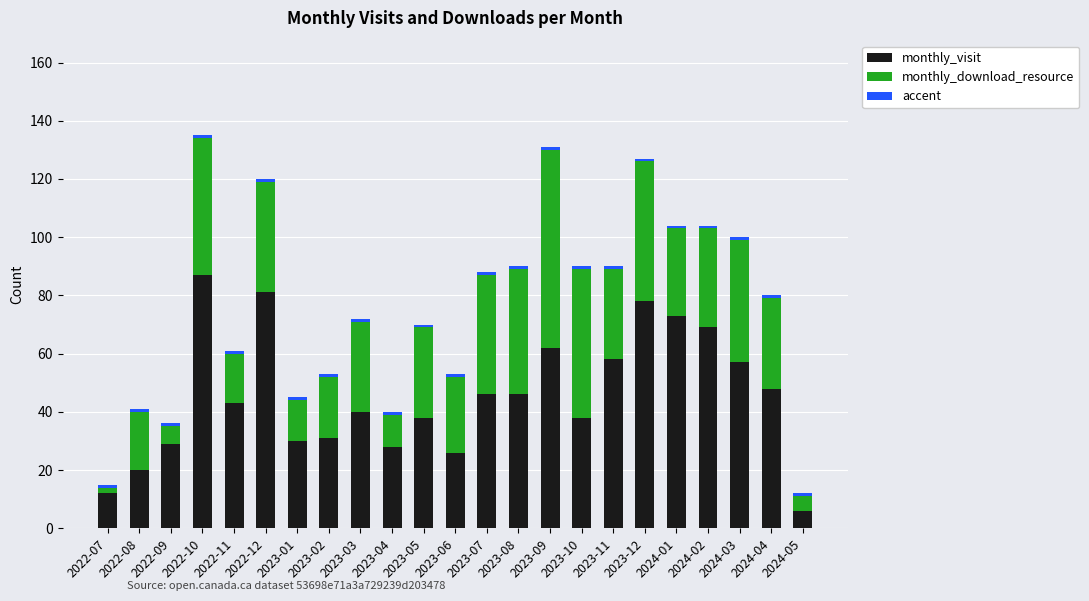

What is the sum of all monthly_visit values?

1046